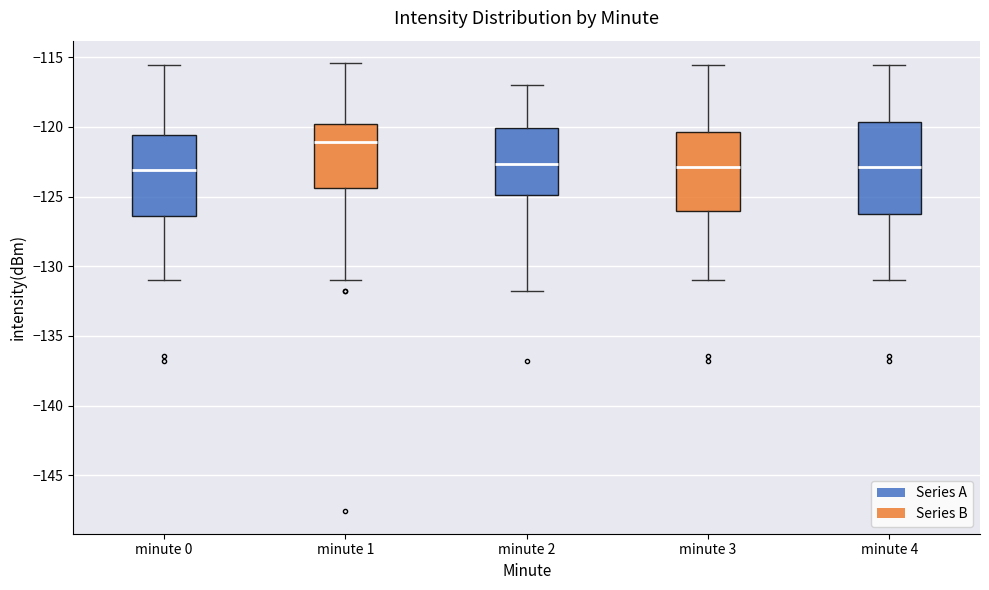

Which box is the tallest, from its lower edge to its upper edge?

minute 4